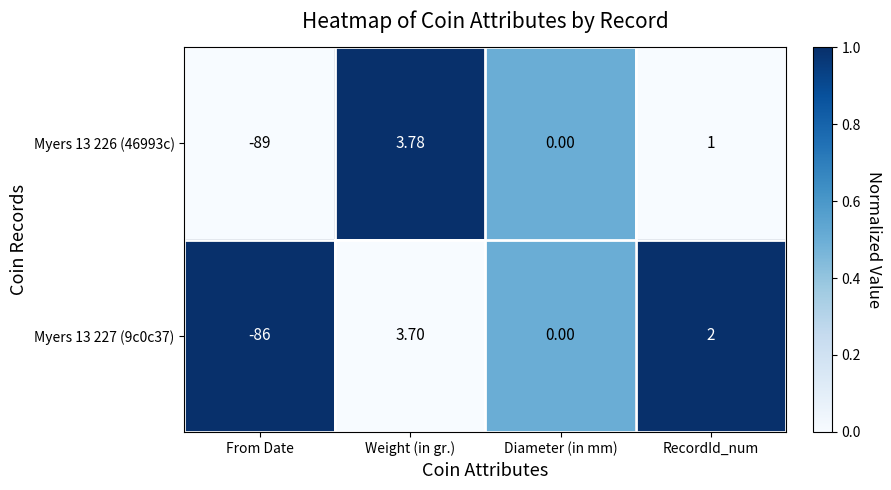

What is the total value across all series at From Date?

-175.0